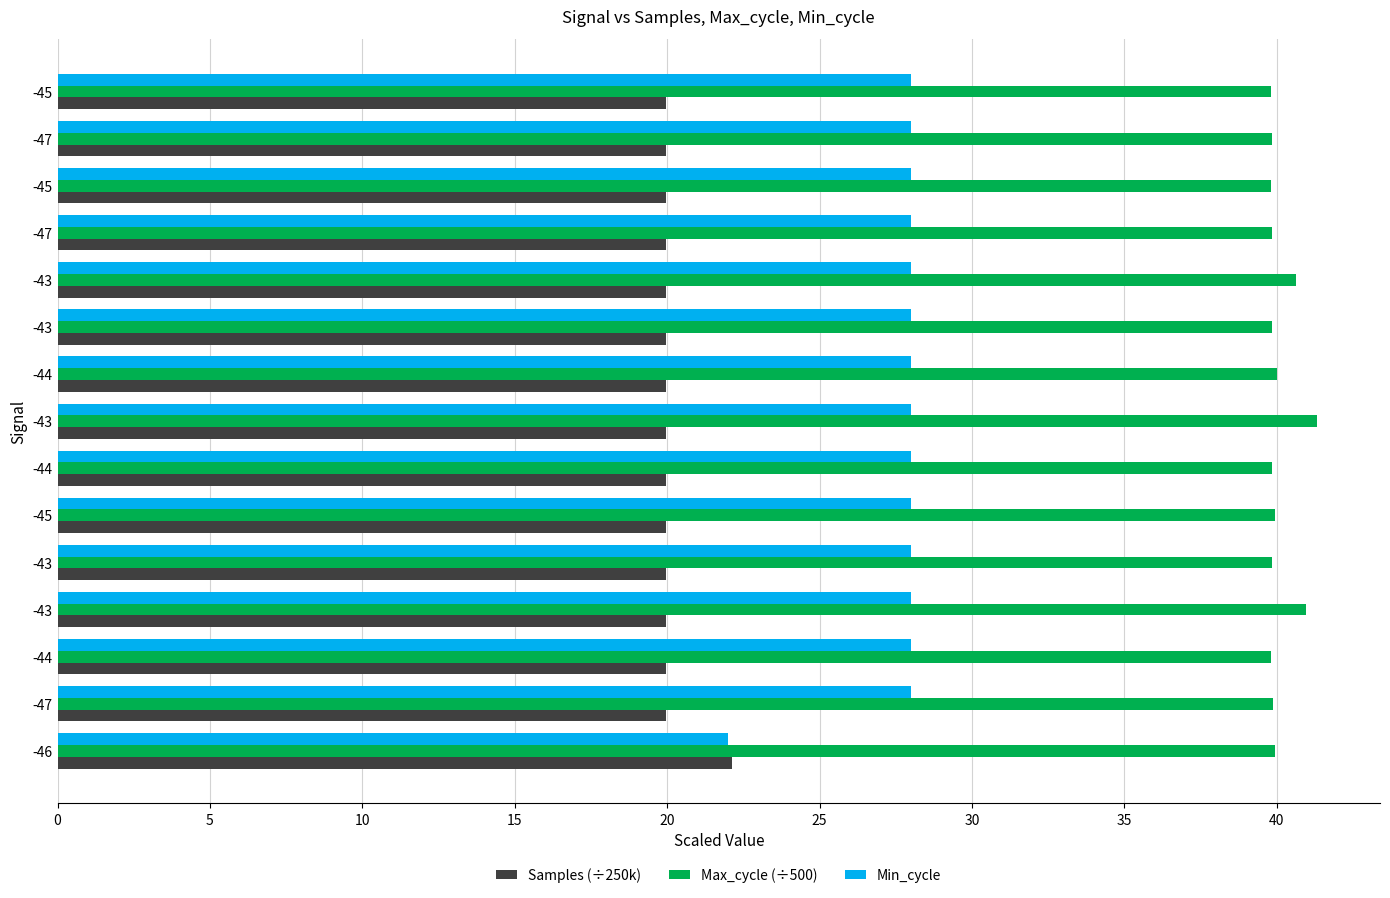

Reading right to left, list all the values displayed in this chart.

Samples (÷250k): 20.0	20.0	20.0	20.0	20.0	20.0	20.0	20.0	20.0	20.0	20.0	20.0	20.0	20.0	22.1
Max_cycle (÷500): 39.8	39.8	39.8	39.8	40.6	39.8	40.0	41.3	39.8	39.9	39.8	41.0	39.8	39.9	40.0
Min_cycle: 28.0	28.0	28.0	28.0	28.0	28.0	28.0	28.0	28.0	28.0	28.0	28.0	28.0	28.0	22.0